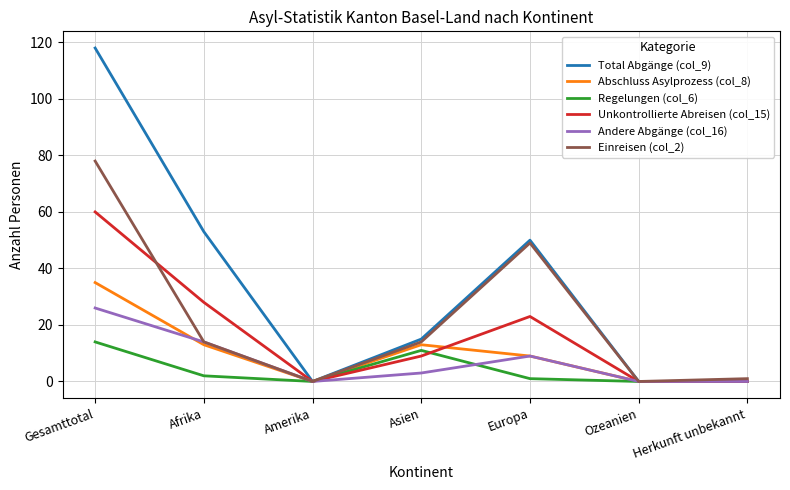

How many lines are shown in the chart?

6